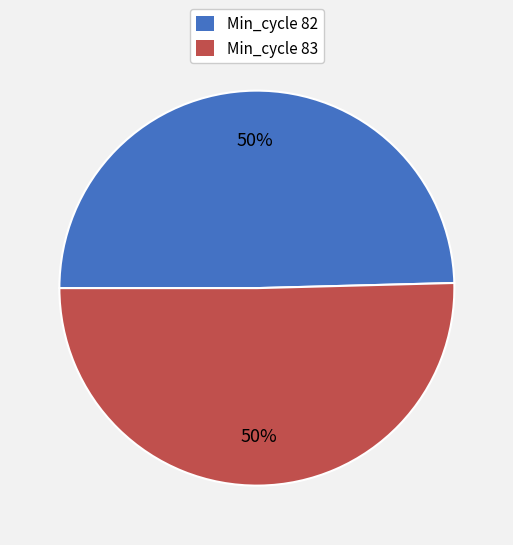

How many segments does this pie chart have?

2